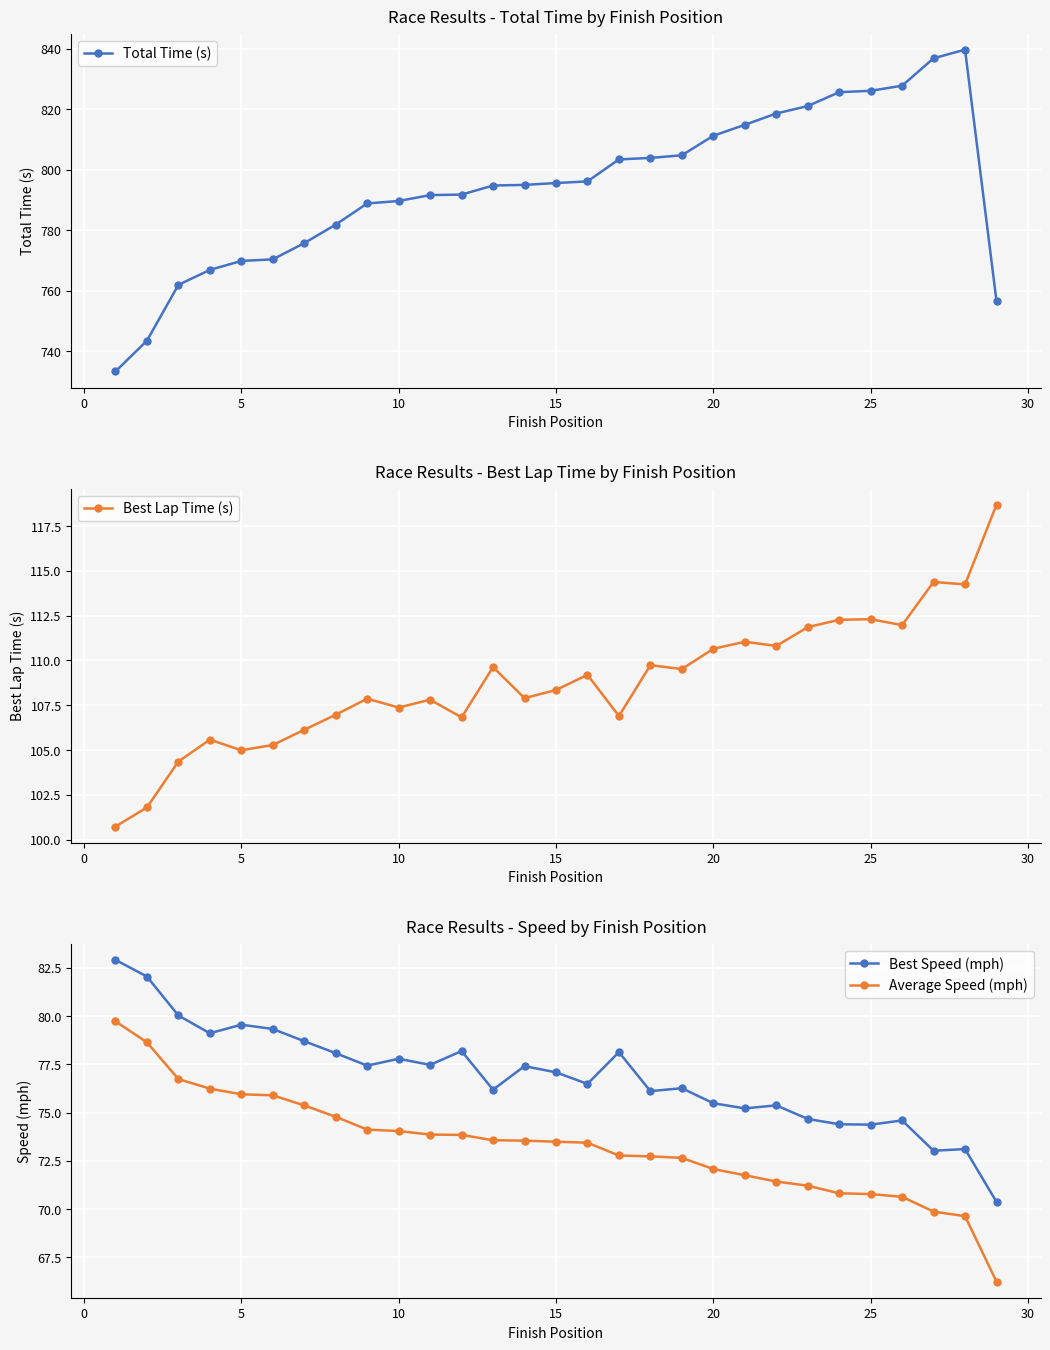

True or false: Total Time (s) and Average Speed (mph) cross at least once.

False